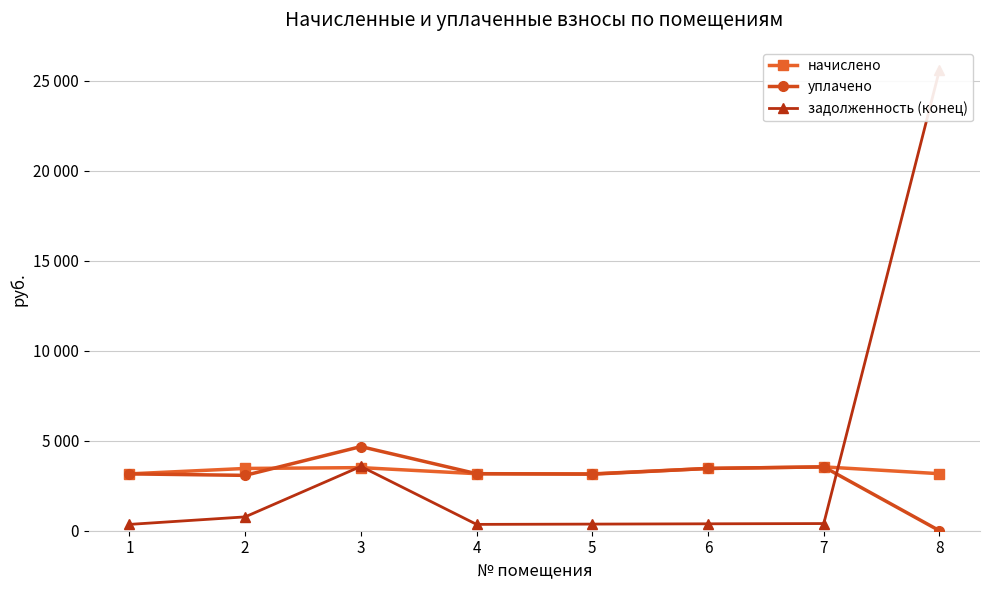

At which category does задолженность (конец) reach its first local valley?

4